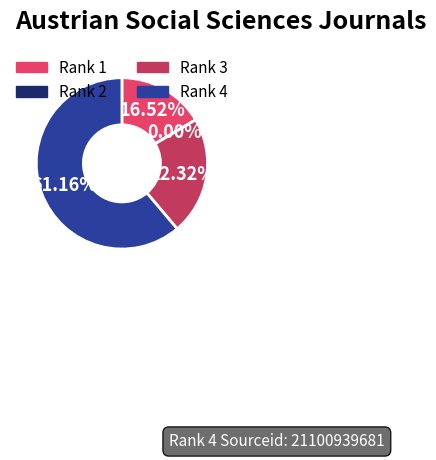

What is the ratio of the value at Rank 3 to the value at Rank 1?

1.4